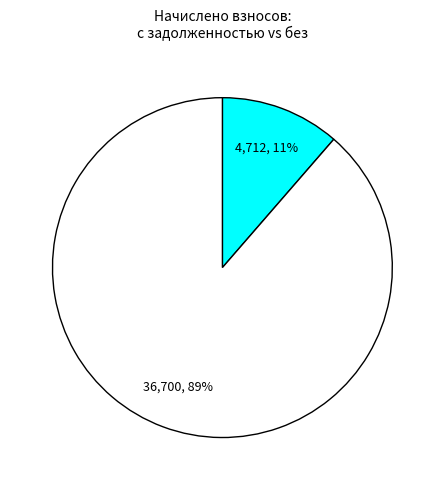

To the nearest percent, what is the average slice percentage?

50%